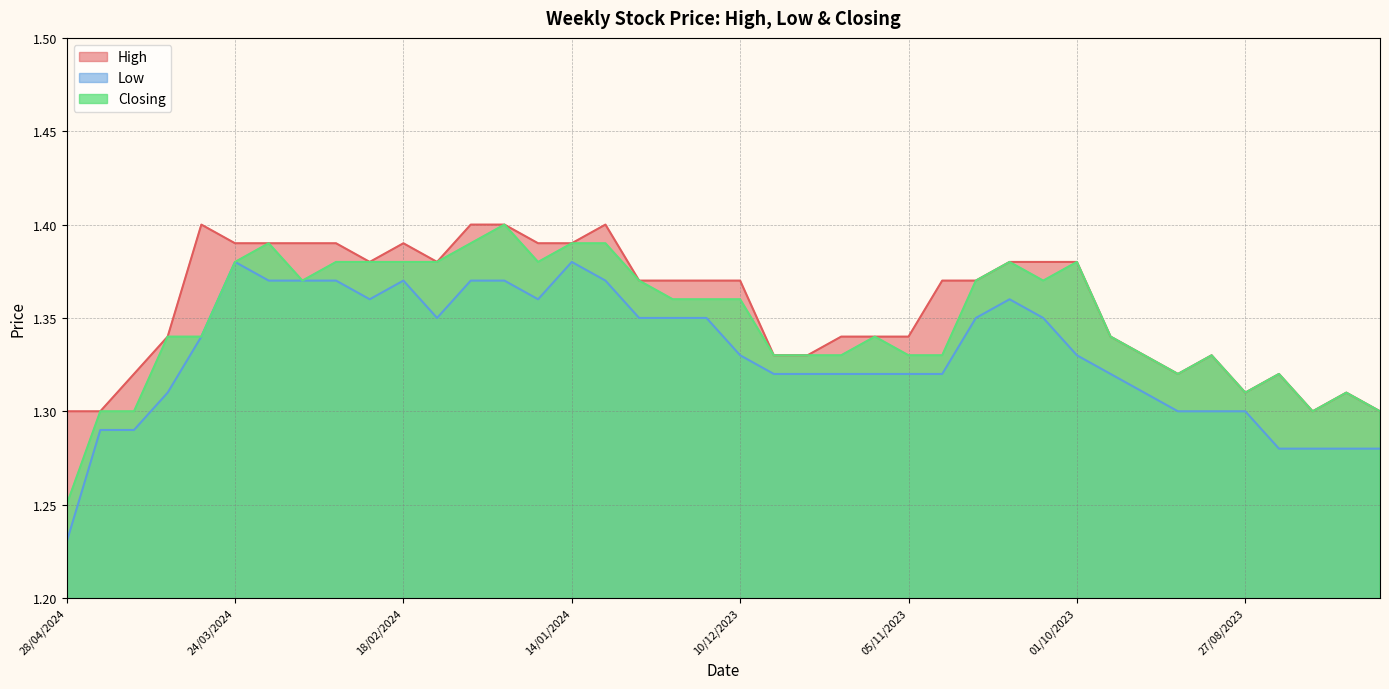

Between 07/01/2024 and 17/12/2023, which series saw the biggest shift?

High